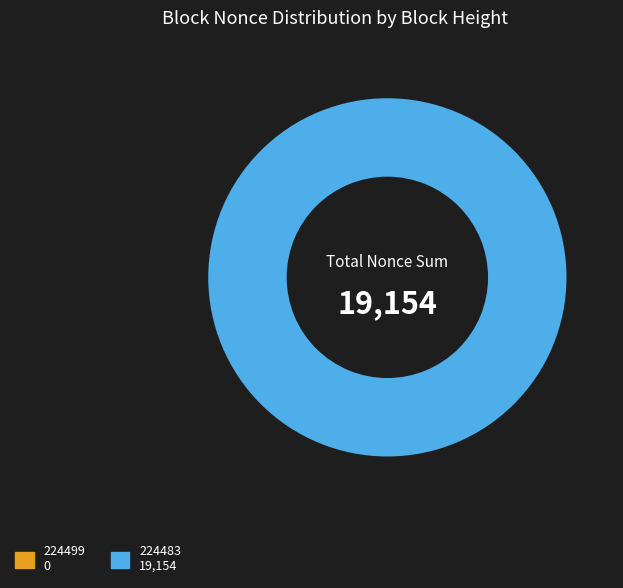

What is the majority slice?

224483